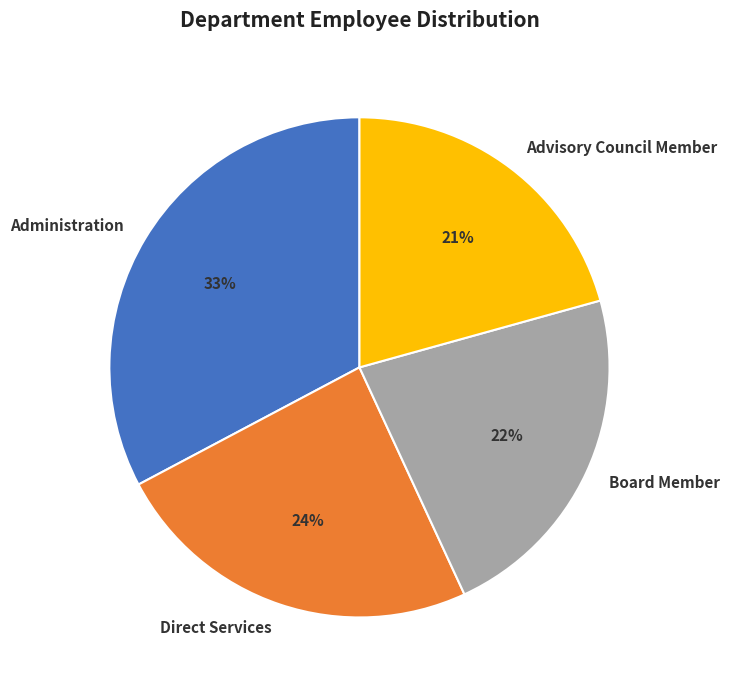

To the nearest percent, what is the average slice percentage?

25%